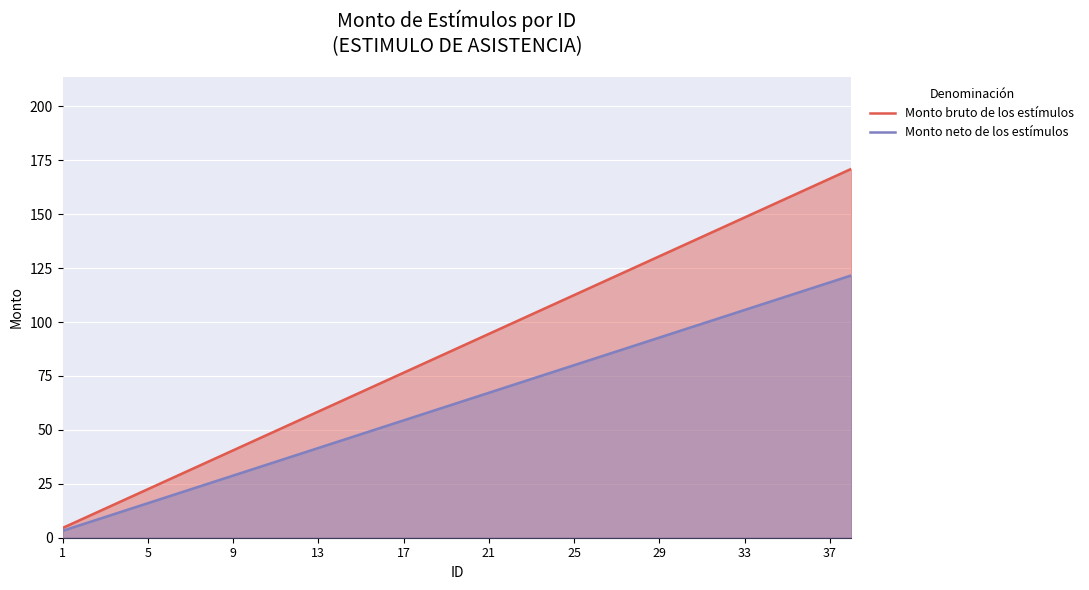

True or false: Monto neto de los estímulos and Monto bruto de los estímulos cross at least once.

False